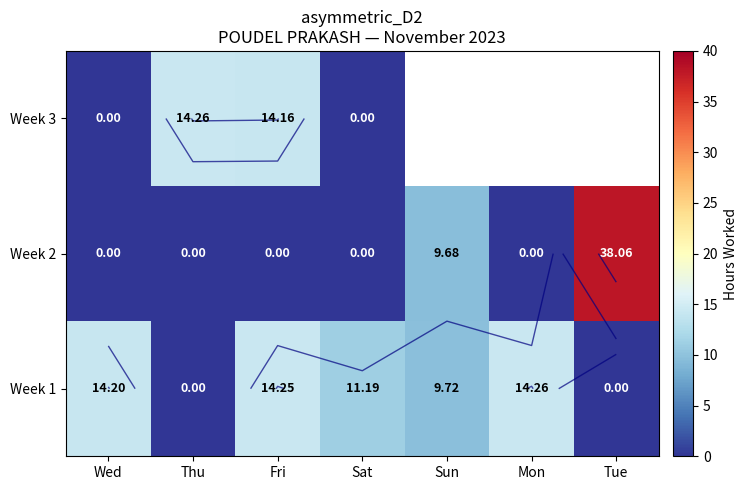

What is the total value across all series at Sat?

11.2